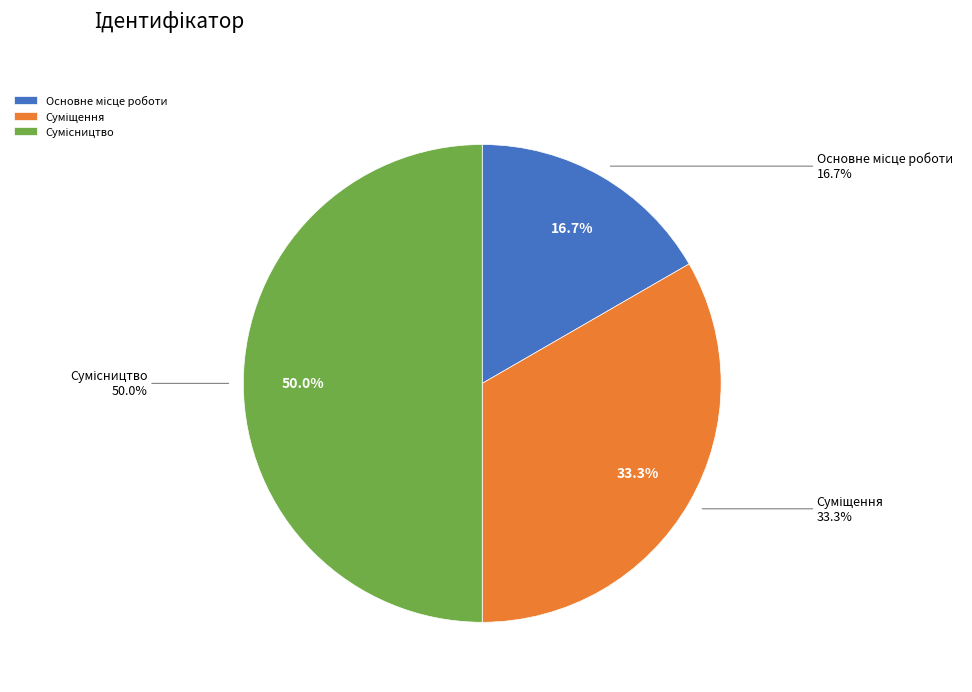

Is there a majority slice in this chart?

No